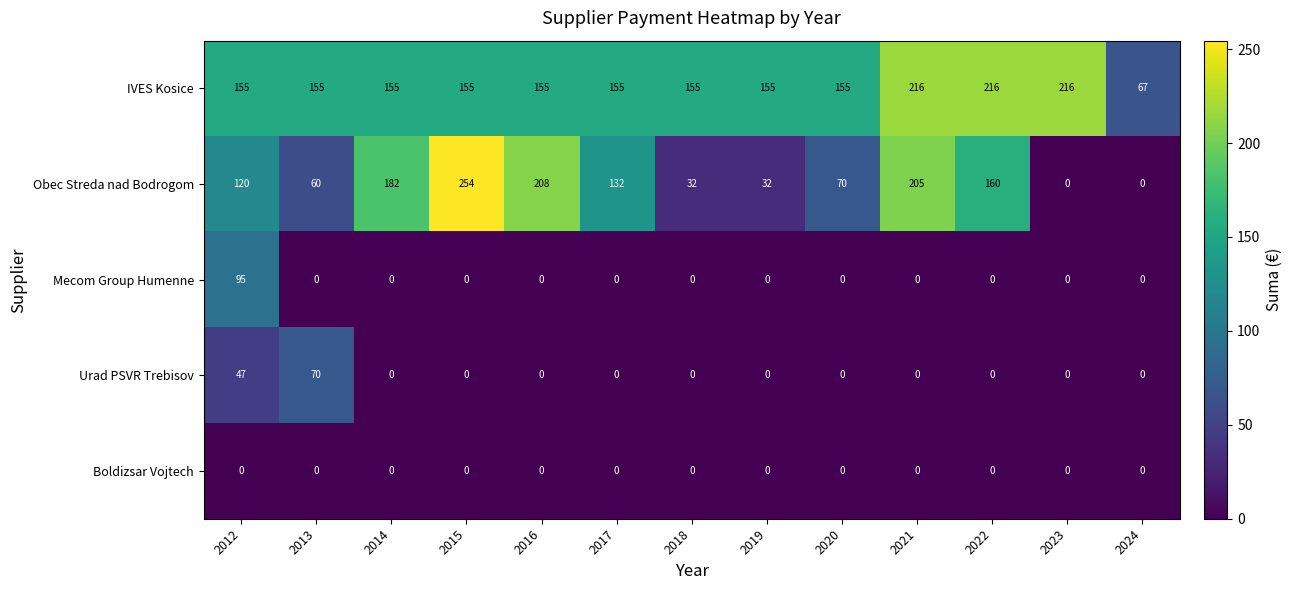

Count the number of categories in the chart.

13